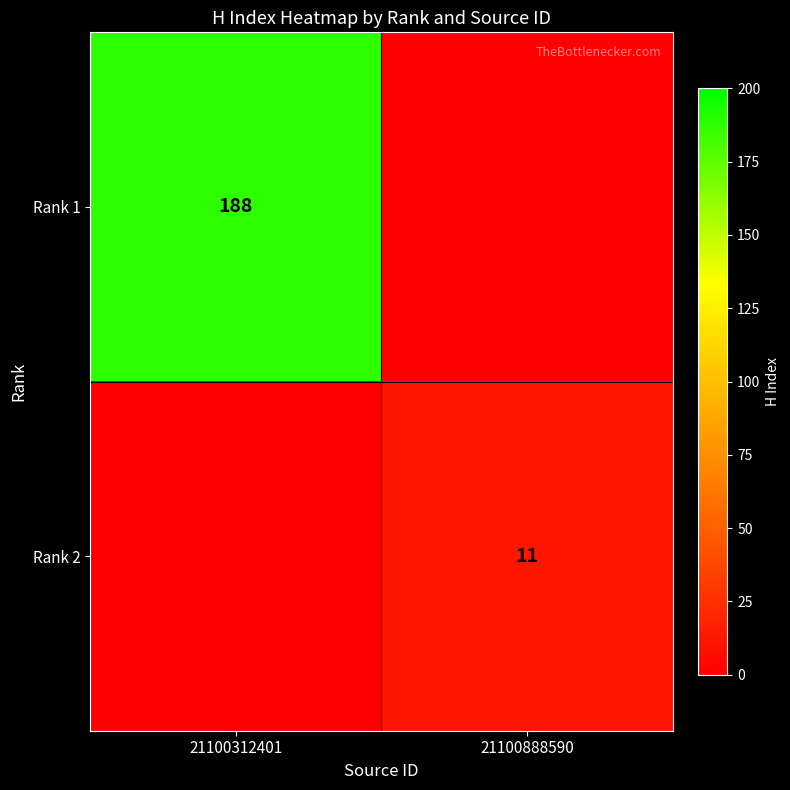

What is the total value across all series at 21100888590?

11